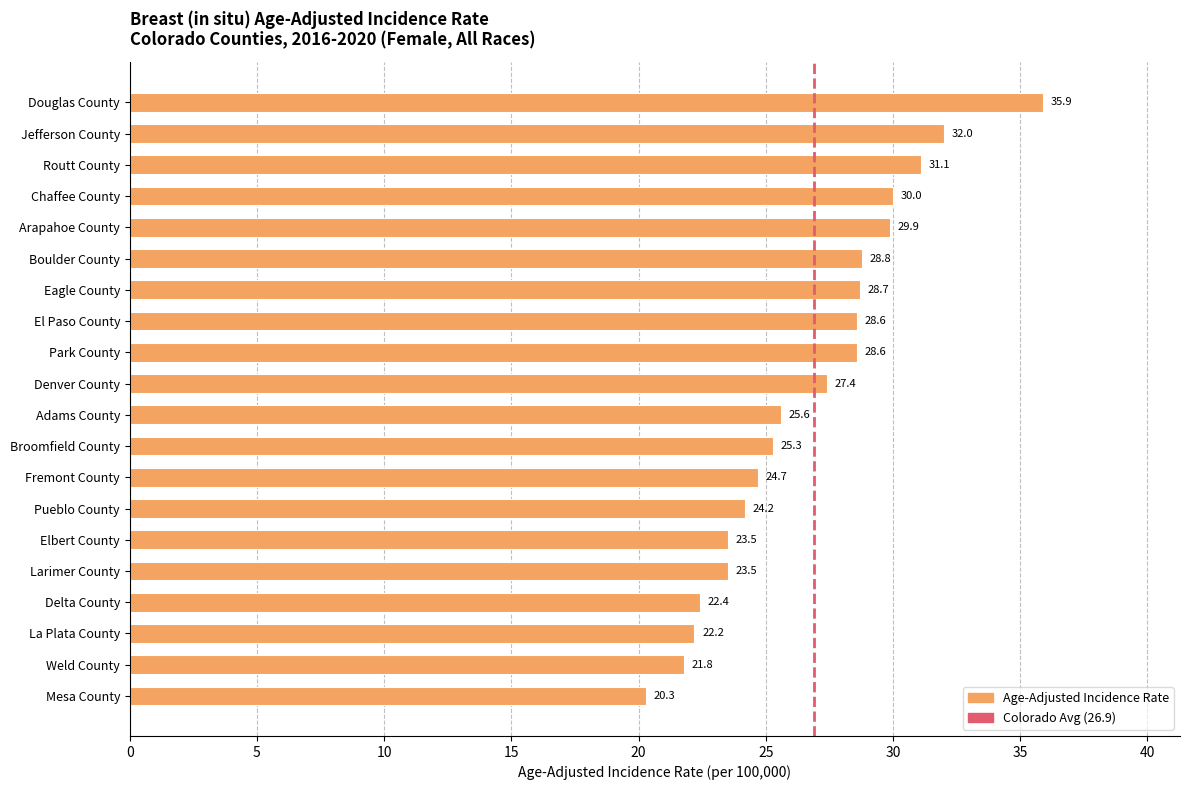

What is the change in value from Boulder County to La Plata County?

-6.6